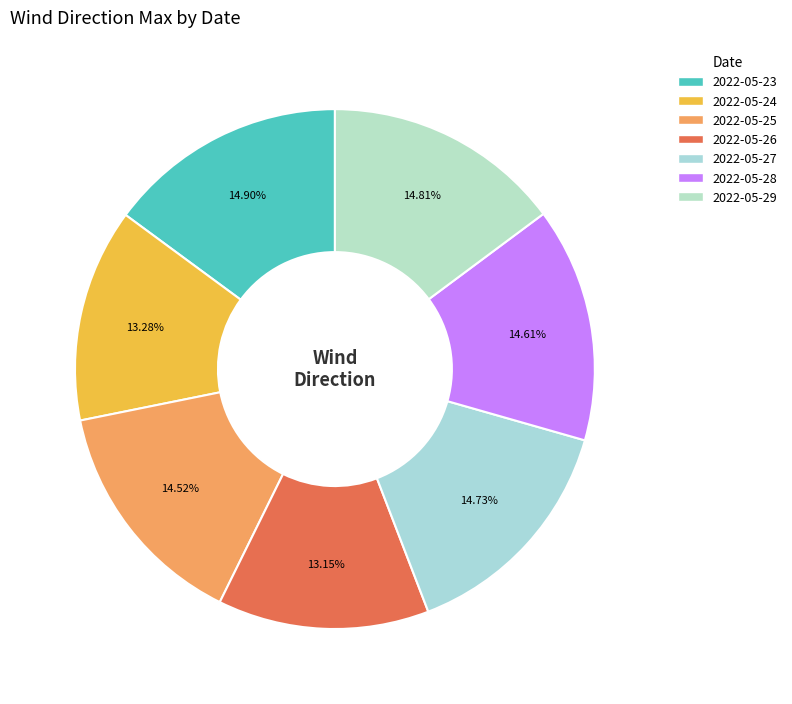

What is the total percentage of 2022-05-23 and 2022-05-27?

29.6%